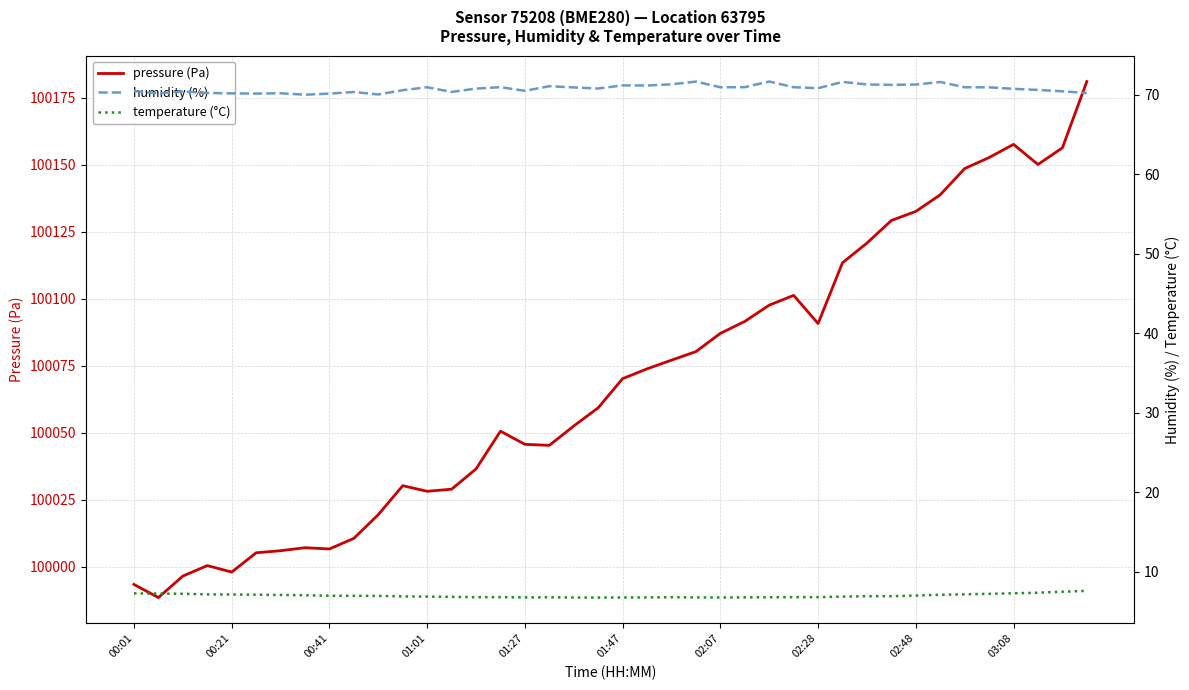

The pressure (Pa) series shows 100006.6 at 00:41. True or false?

True